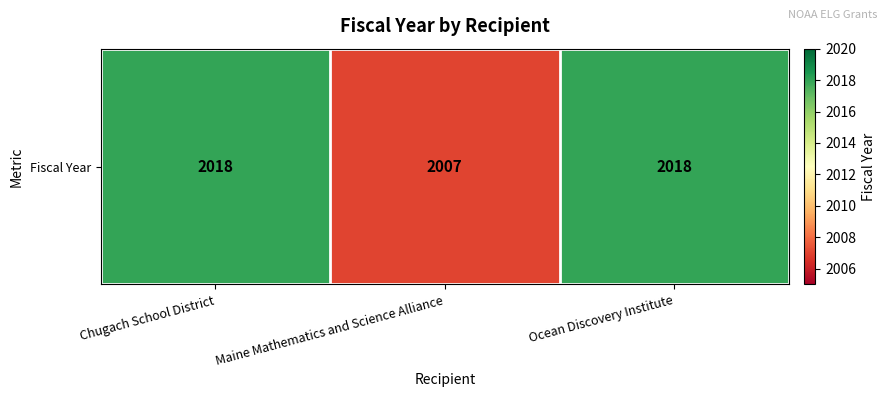

How many data points are less than 2018?

1